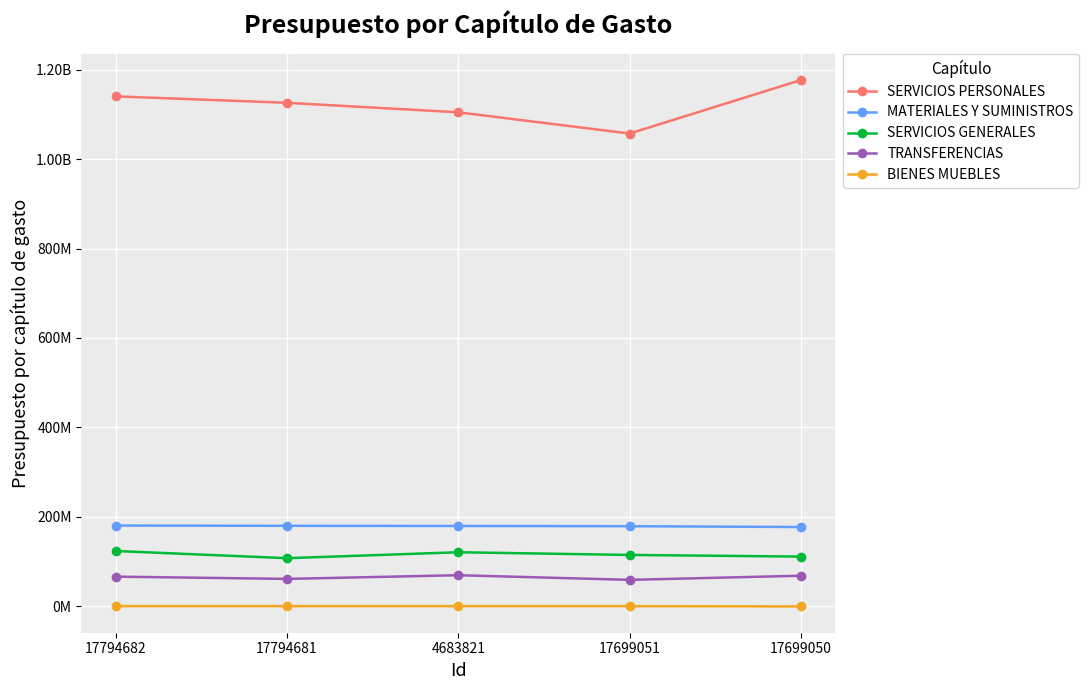

Does the chart have visible grid lines?

Yes